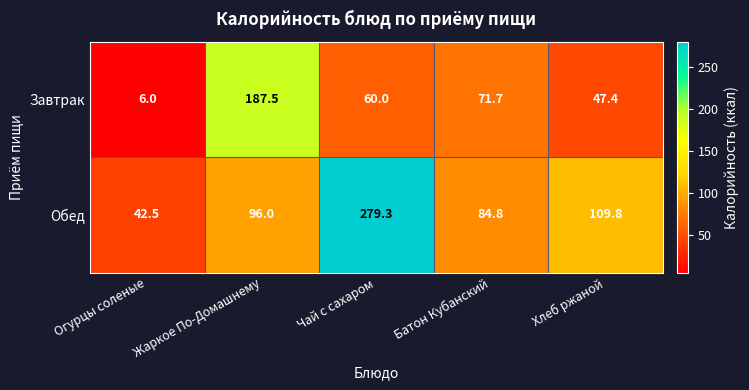

How many series are shown in this chart?

2